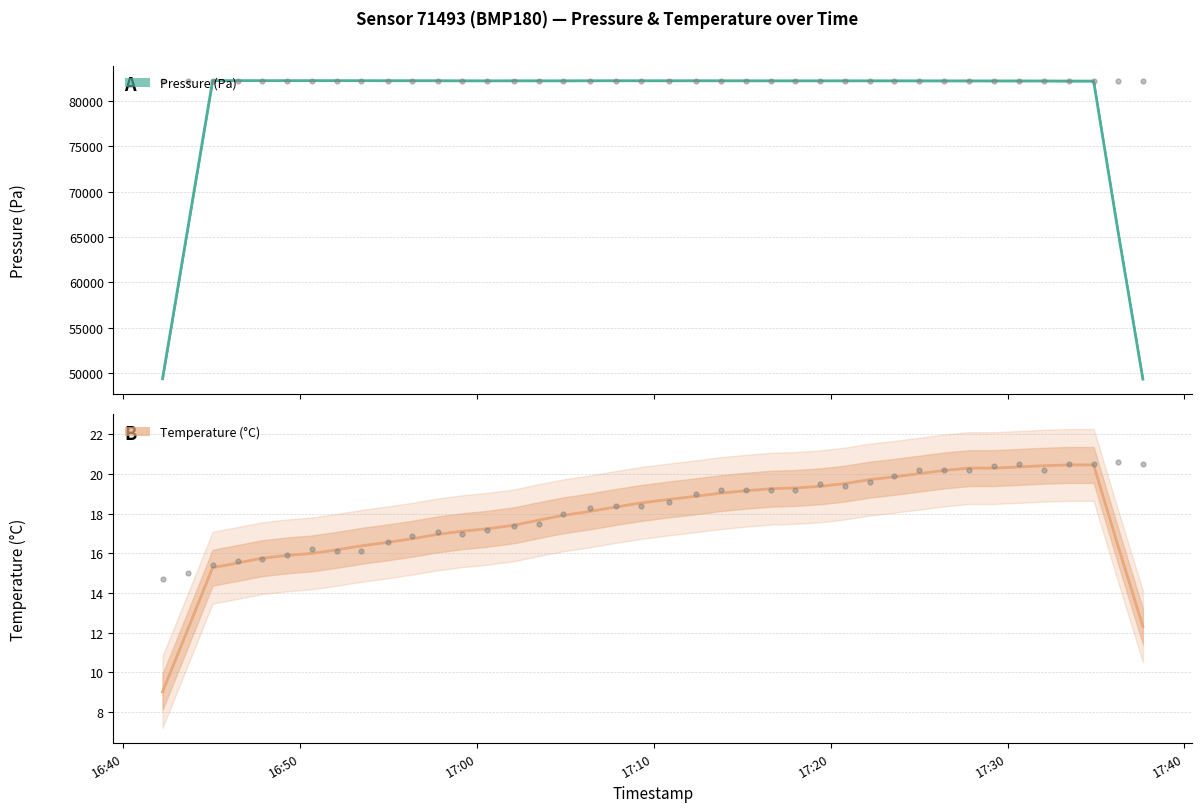

Is the value of Pressure (Pa) at 17:20 greater than the value of Temperature (°C) at 23?

Yes